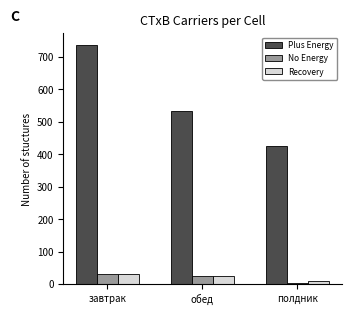

List the labels in order of Plus Energy value, smallest first.

полдник, обед, завтрак